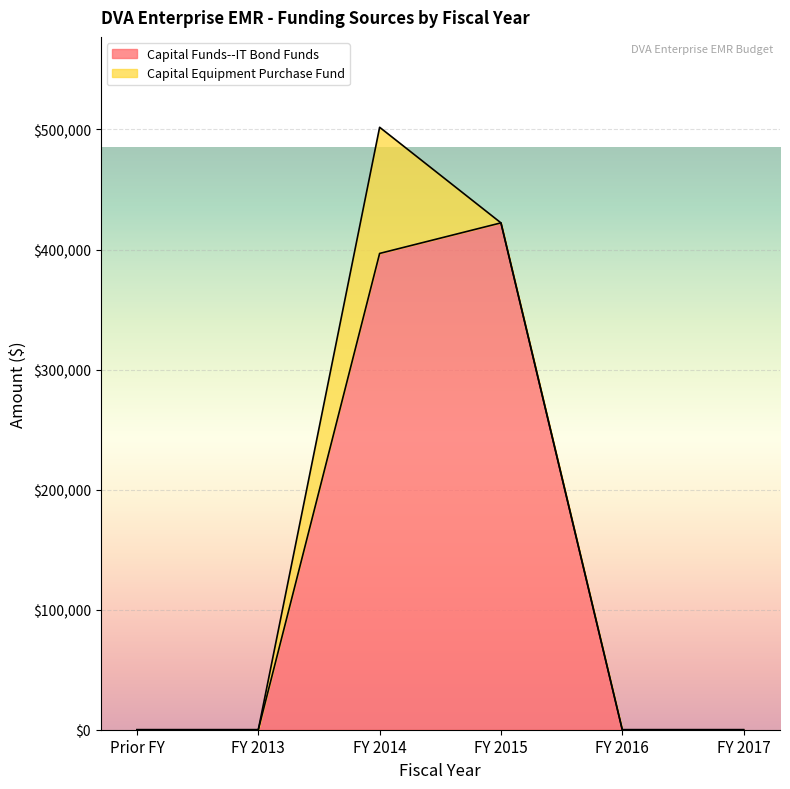

Where is the data nearest to the value 211103?

FY 2014